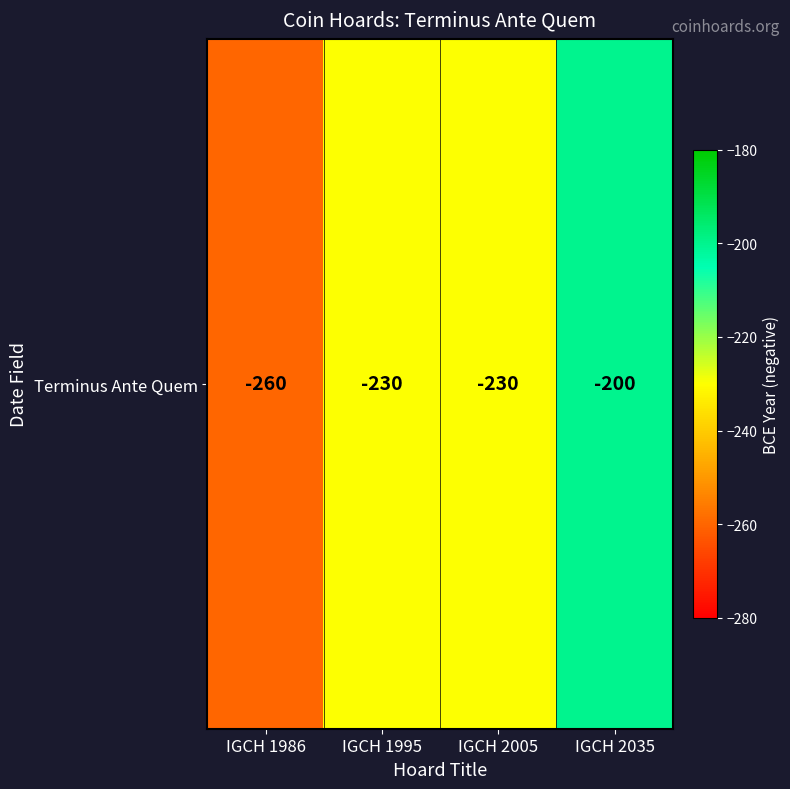

What value does the data have at IGCH 1995?

-230